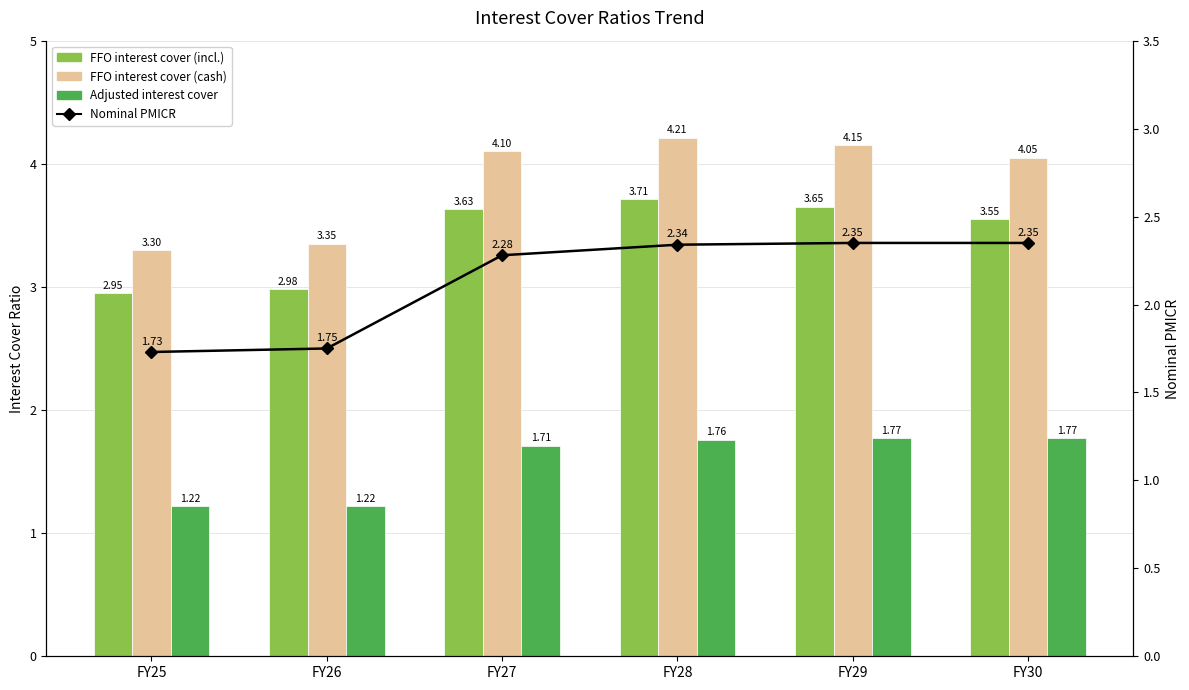

What is the approximate value of Nominal PMICR at FY29?

2.4